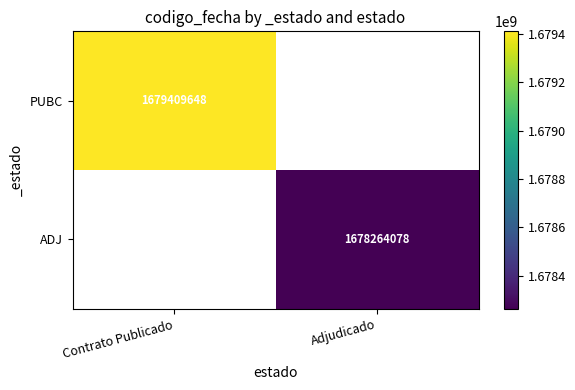

The value of PUBC at Contrato Publicado is 763502754.0. True or false?

False